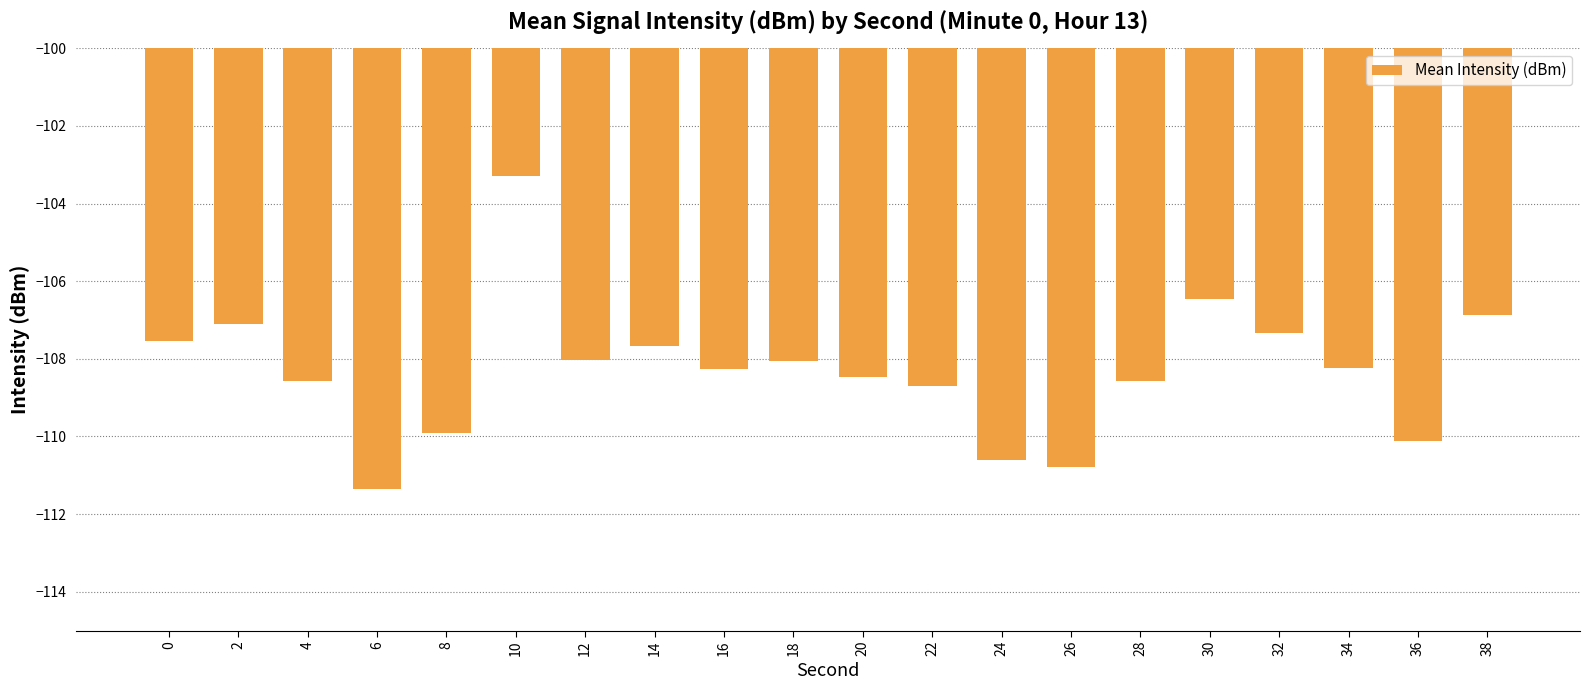

What is the value of the 19th bar from the left?

-110.1